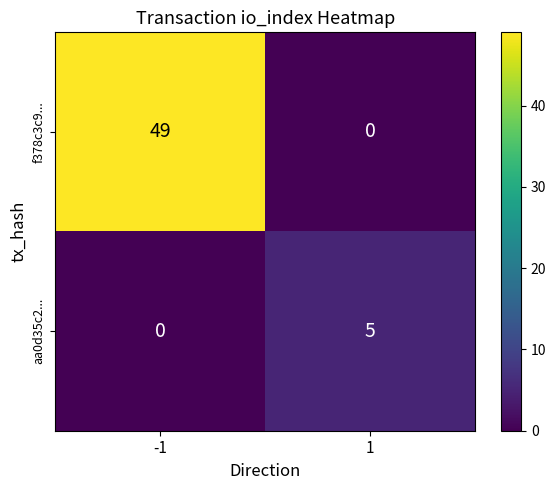

The f378c3c9... series shows -23 at 1. True or false?

False